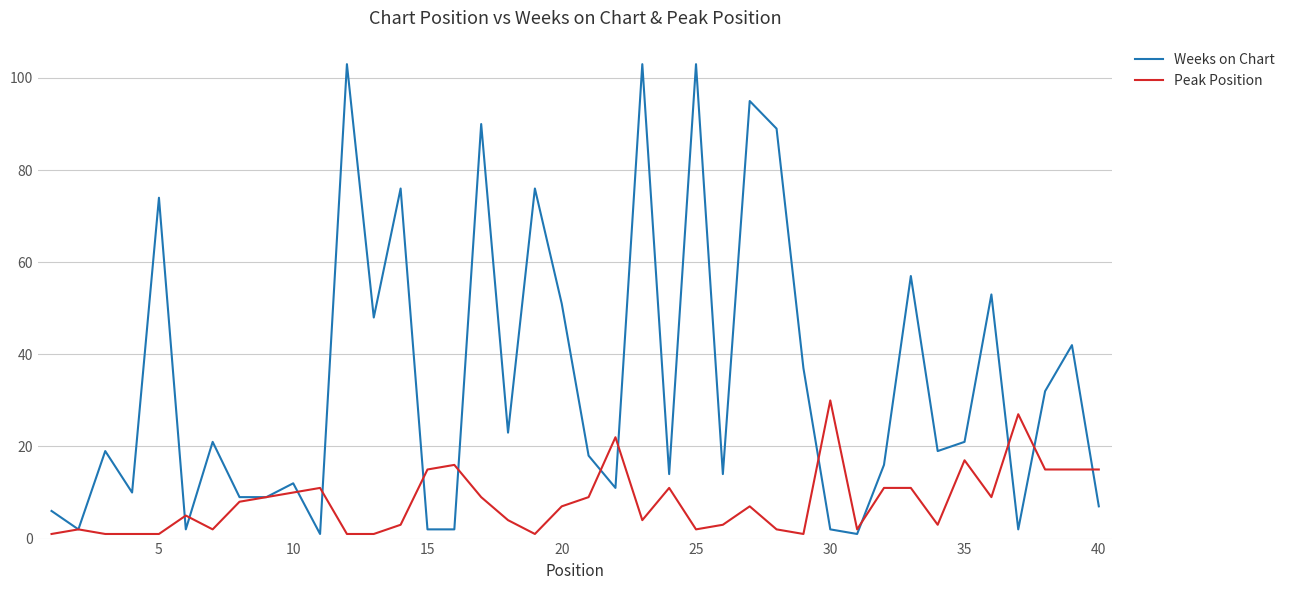

What are all the series names shown in the legend?

Weeks on Chart, Peak Position